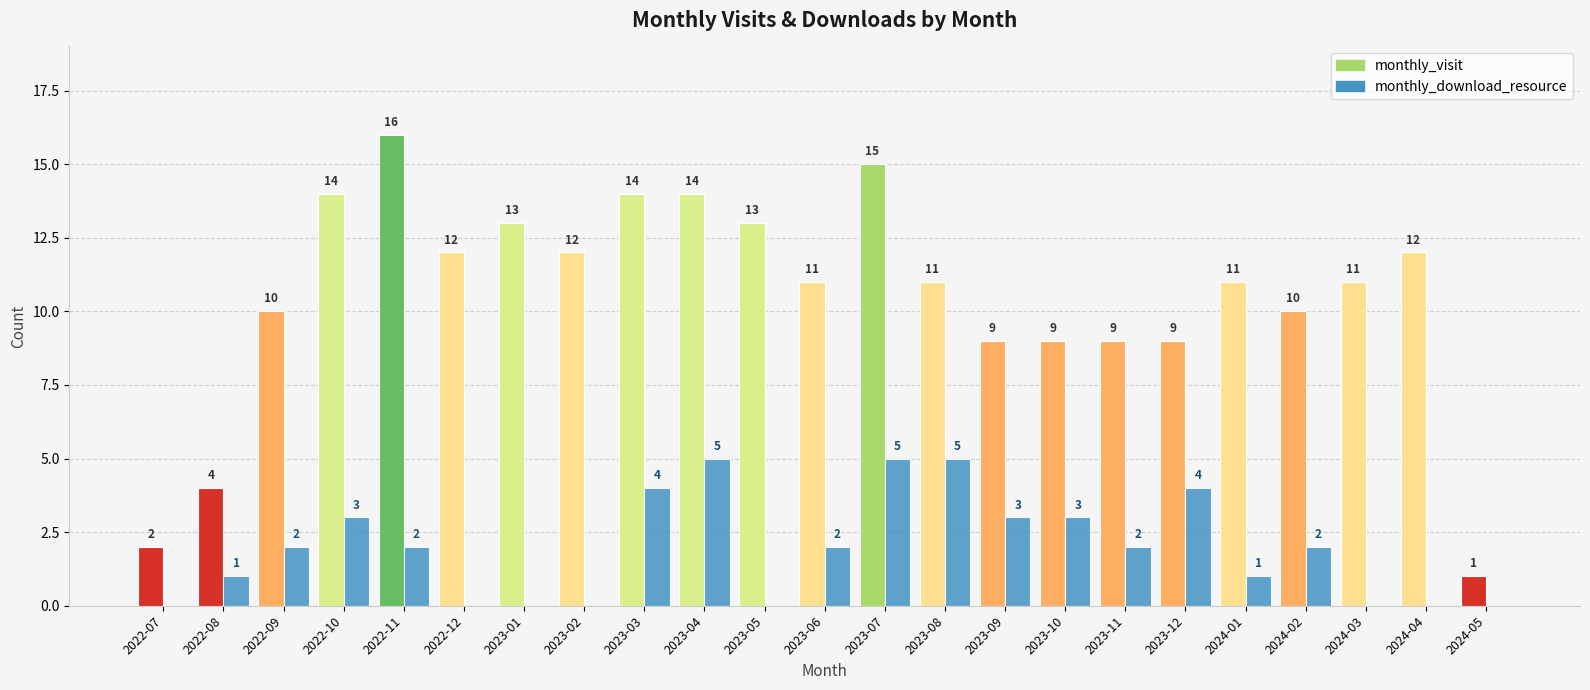

At which category is the sum across all series the highest?

2023-07